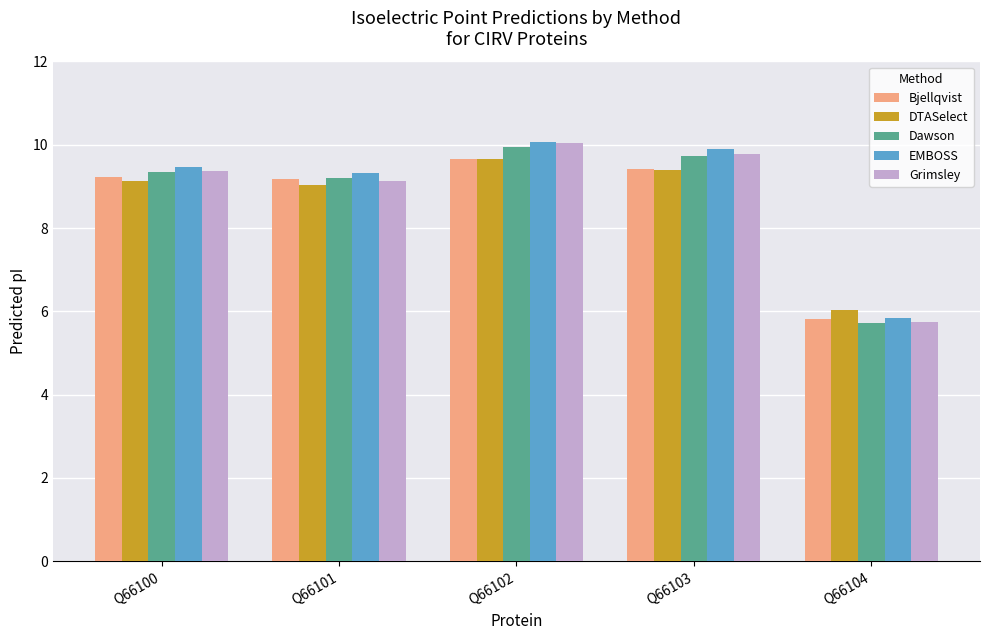

What is the average value of the Grimsley series?

8.8